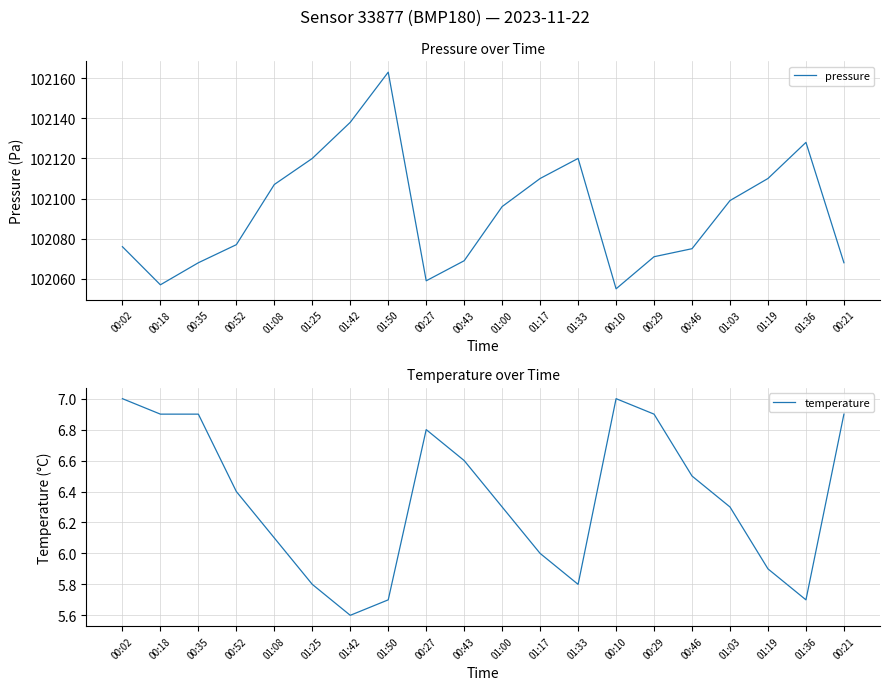

At which label is pressure closest to 102109?

01:17